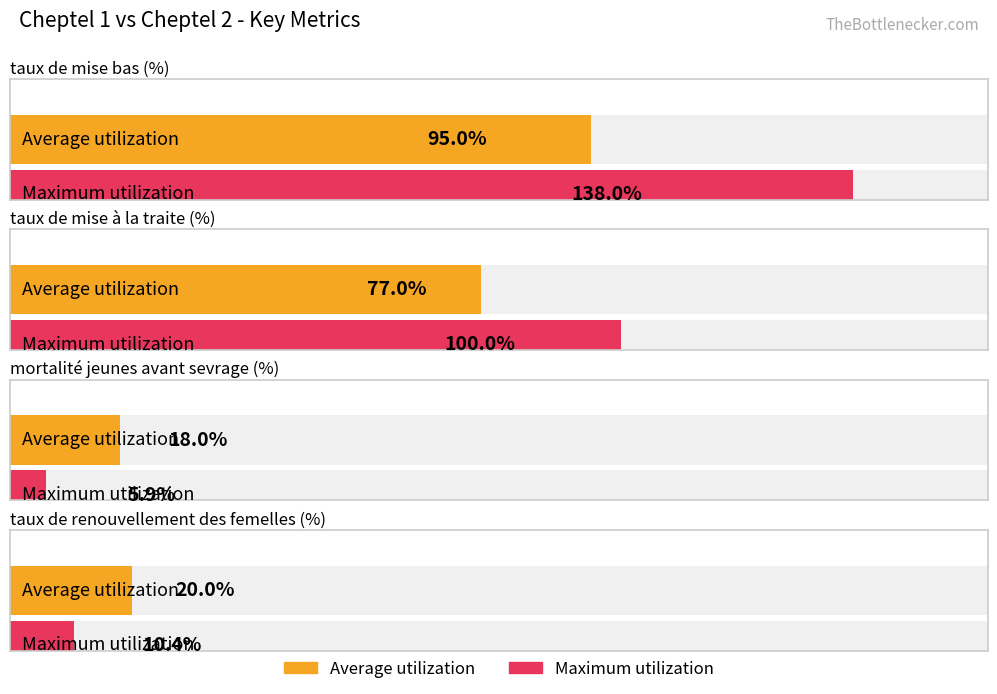

Count the number of data series in this chart.

2